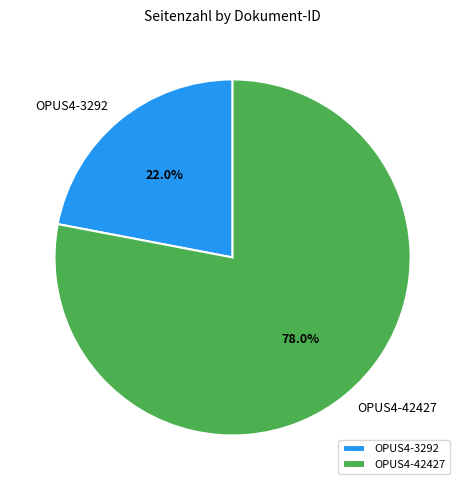

The OPUS4-42427 slice represents 72% of the pie. True or false?

False